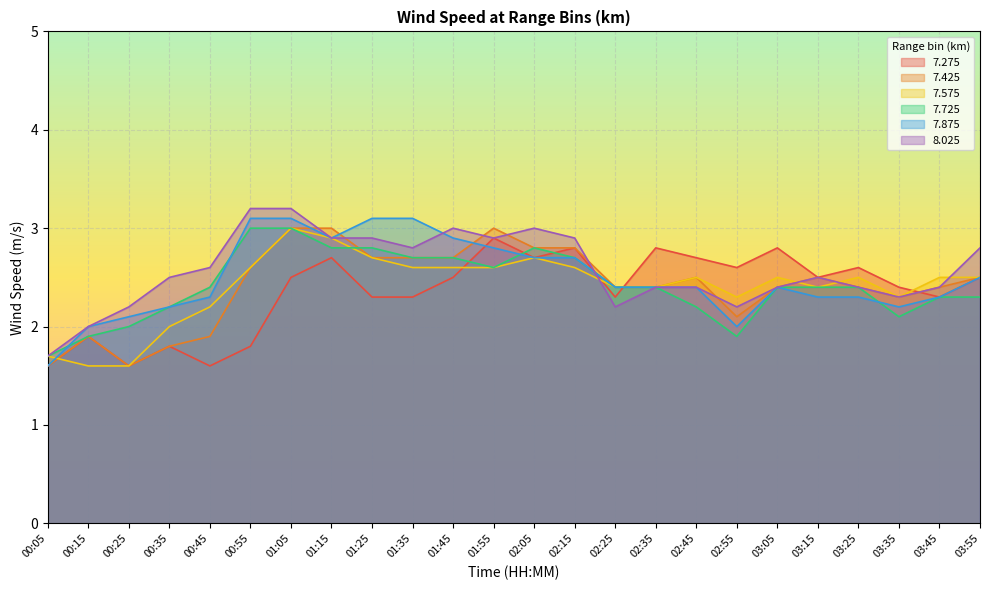

What is the average value of the 7.875 series?

2.5